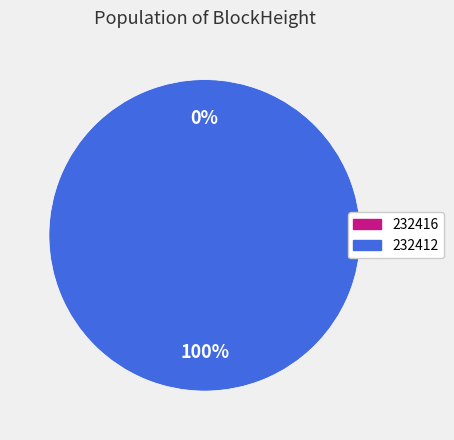

What percentage is the 232412 slice, to the nearest percent?

100%